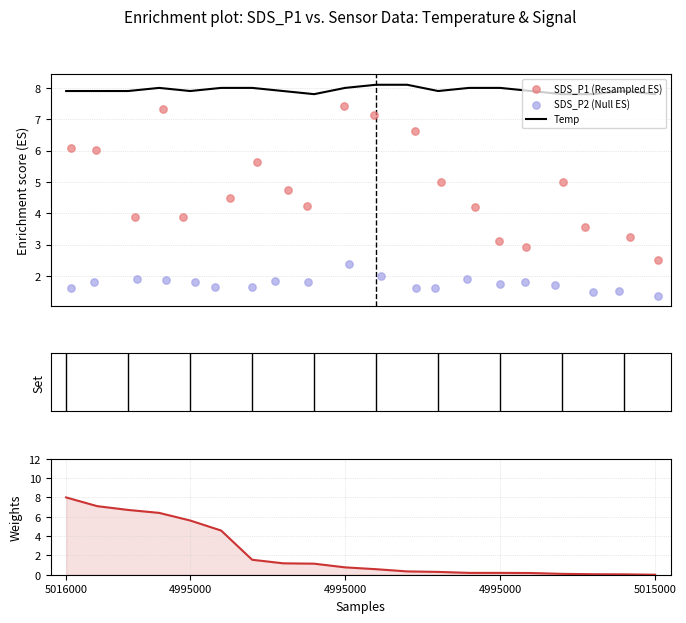

At how many categories does at least one series exceed 4?

20